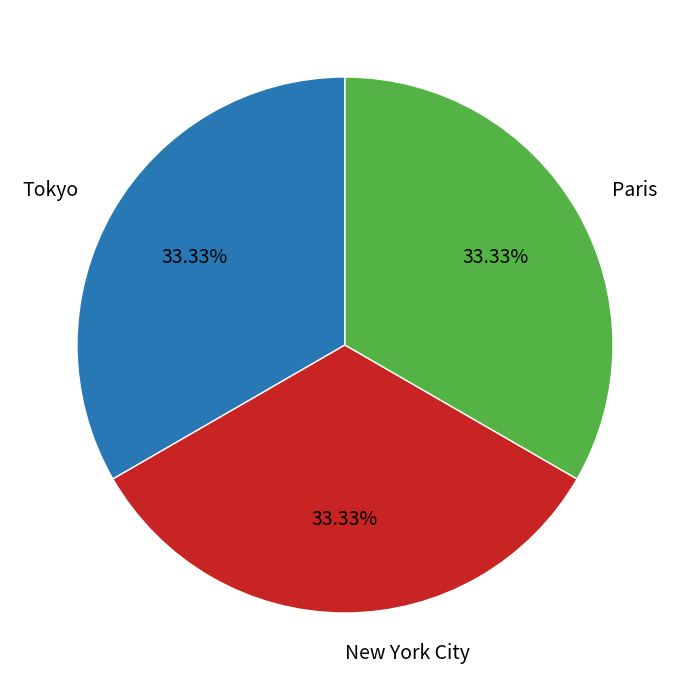

The New York City slice represents 33% of the pie. True or false?

True